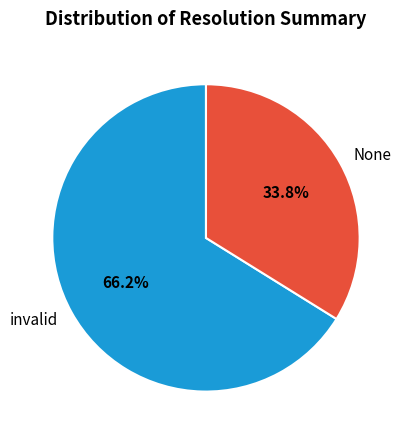

The None slice represents 34% of the pie. True or false?

True